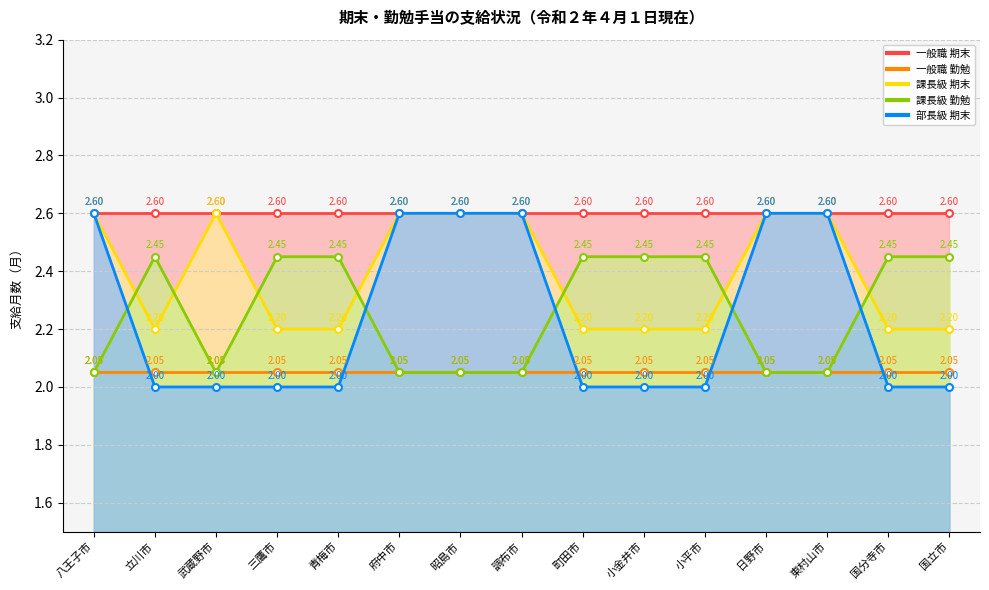

True or false: 課長級 期末 has a value of 2.2 at 立川市.

True